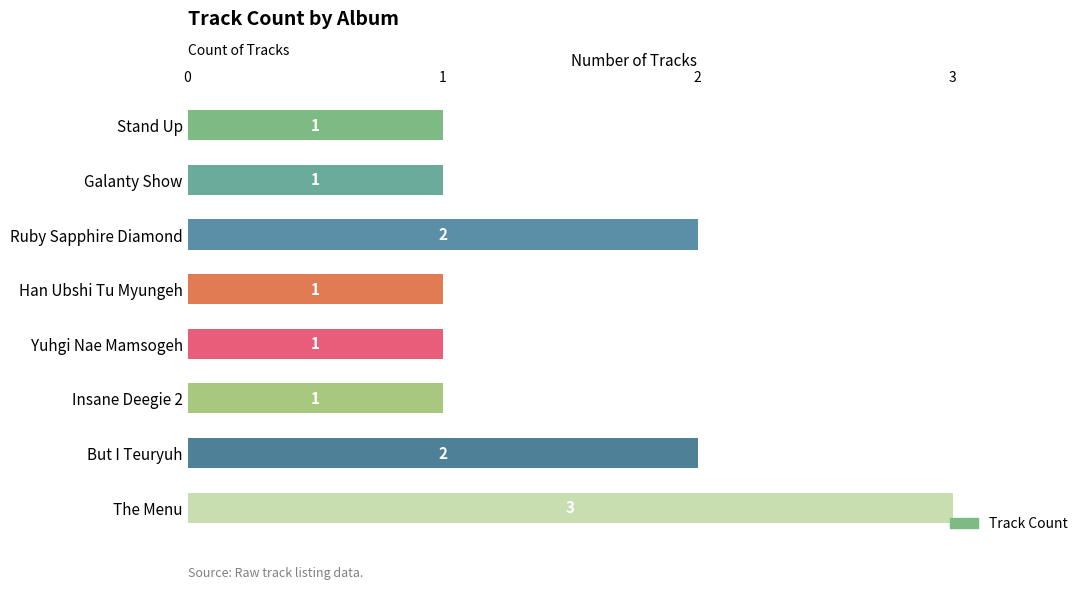

Reading top to bottom, extract all data points from this chart.

1	1	2	1	1	1	2	3